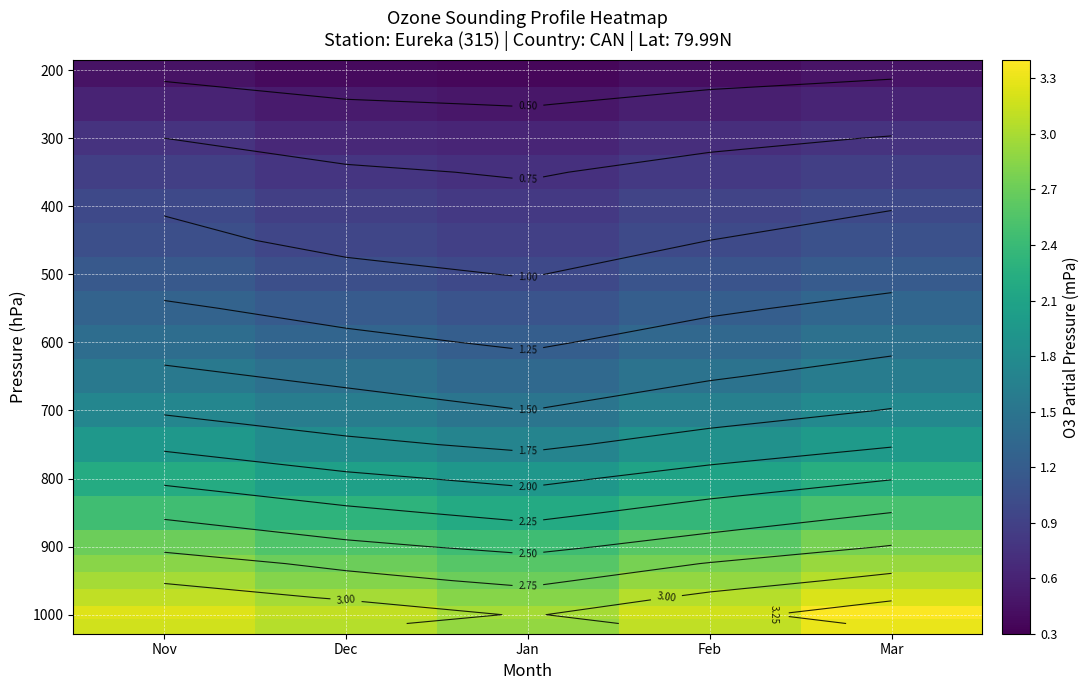

At which category does the chart reach its peak across all series?

Mar